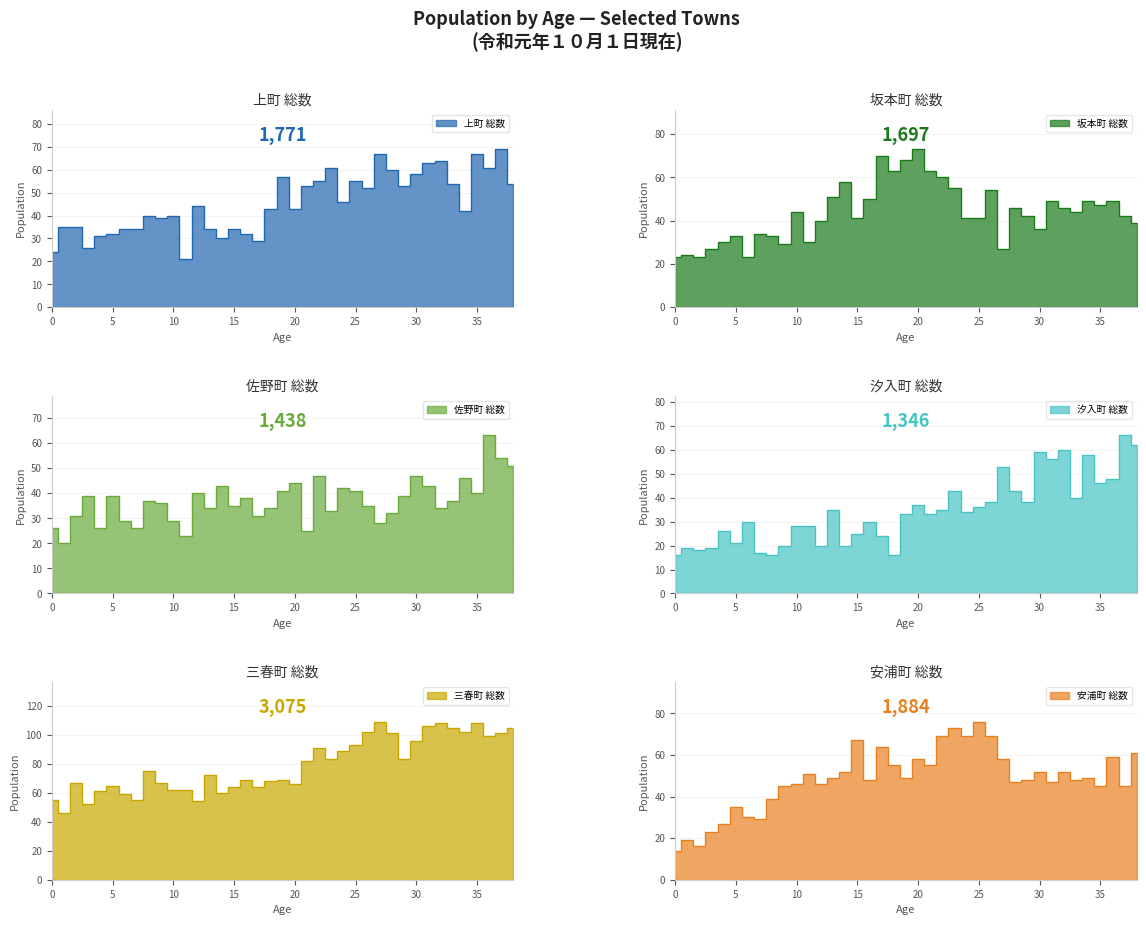

Which series changed the most between 10 and 37?

三春町 総数